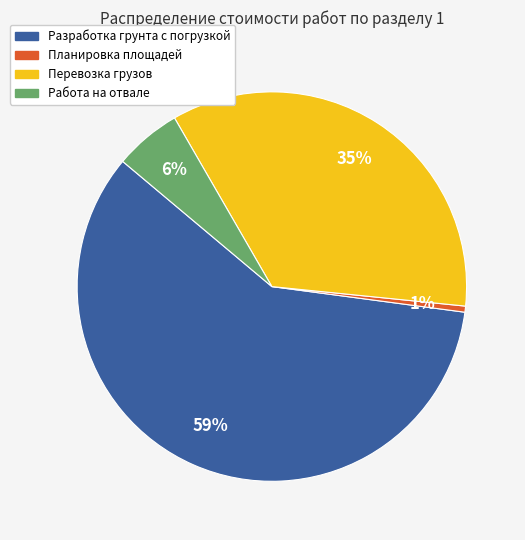

How many slices are in this pie chart?

4